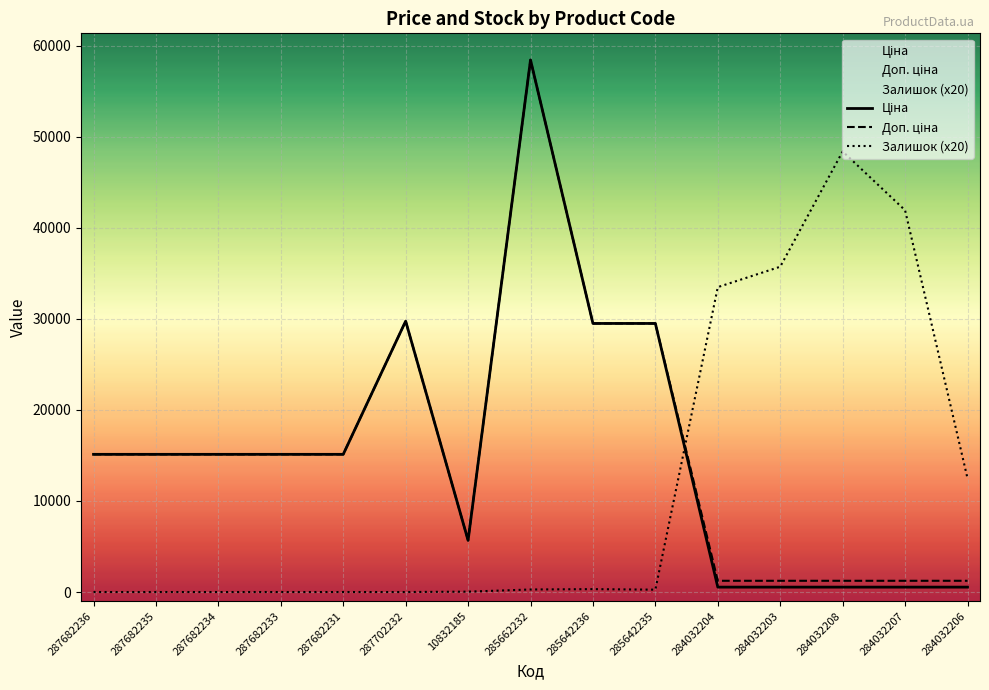

Is it true that Ціна equals 18722.5 at 287702232?

False